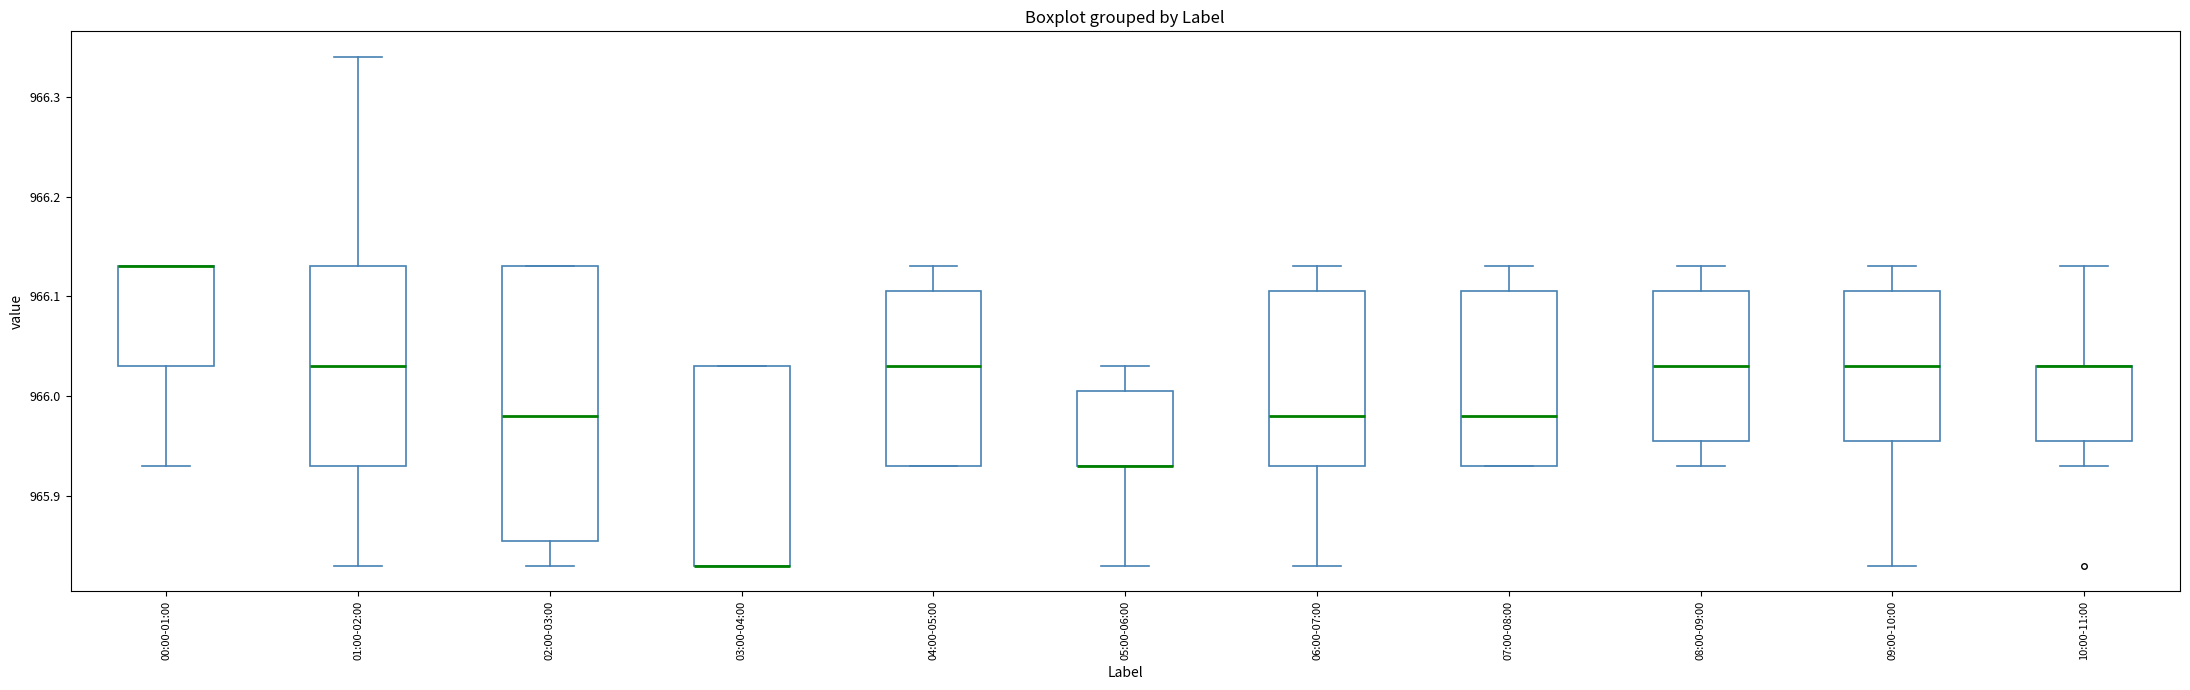

Reading left to right, read every box against the y-axis: the position of its median line, the range the box covers, and the ends of its whiskers. The values are not printed on the chart, so give them approximately, as read against the axis.

00:00-01:00: median 966.13 (drawn on the box's upper edge), box 966.03 to 966.13, whiskers 965.93 to 966.13
01:00-02:00: median 966.03, box 965.93 to 966.13, whiskers 965.83 to 966.34
02:00-03:00: median 965.98, box 965.86 to 966.13, whiskers 965.83 to 966.13
03:00-04:00: median 965.83 (drawn on the box's lower edge), box 965.83 to 966.03, whiskers 965.83 to 966.03
04:00-05:00: median 966.03, box 965.93 to 966.11, whiskers 965.93 to 966.13
05:00-06:00: median 965.93 (drawn on the box's lower edge), box 965.93 to 966.01, whiskers 965.83 to 966.03
06:00-07:00: median 965.98, box 965.93 to 966.11, whiskers 965.83 to 966.13
07:00-08:00: median 965.98, box 965.93 to 966.11, whiskers 965.93 to 966.13
08:00-09:00: median 966.03, box 965.96 to 966.11, whiskers 965.93 to 966.13
09:00-10:00: median 966.03, box 965.96 to 966.11, whiskers 965.83 to 966.13
10:00-11:00: median 966.03 (drawn on the box's upper edge), box 965.96 to 966.03, whiskers 965.93 to 966.13